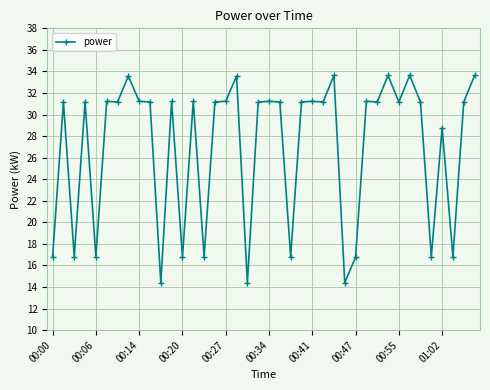

What is the value of the 26th point from the left?

31.2